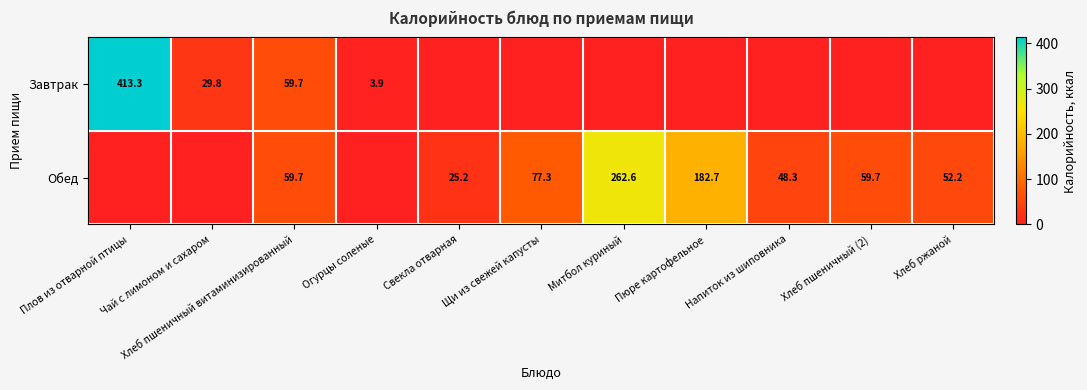

The Обед series shows 75.7 at Хлеб ржаной. True or false?

False